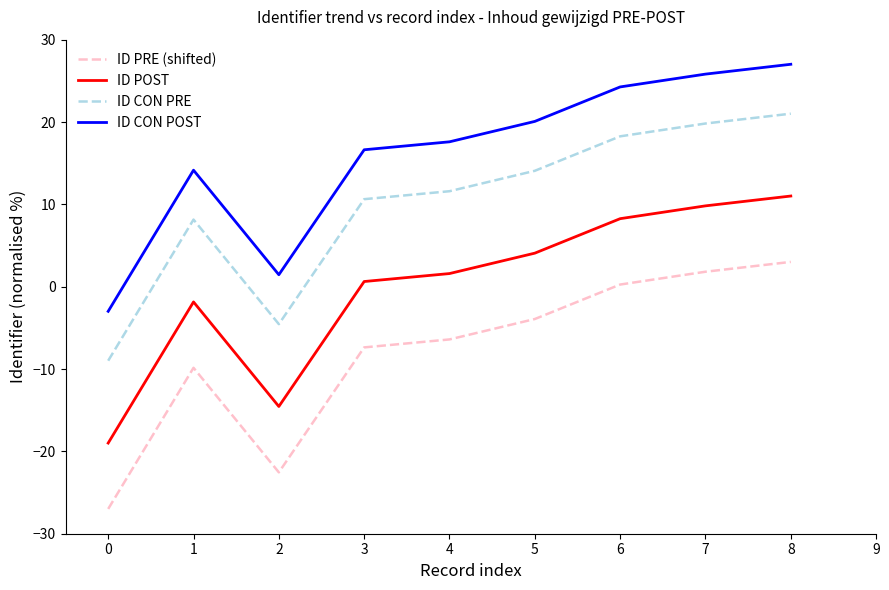

What is the maximum value shown in the chart?

27.0